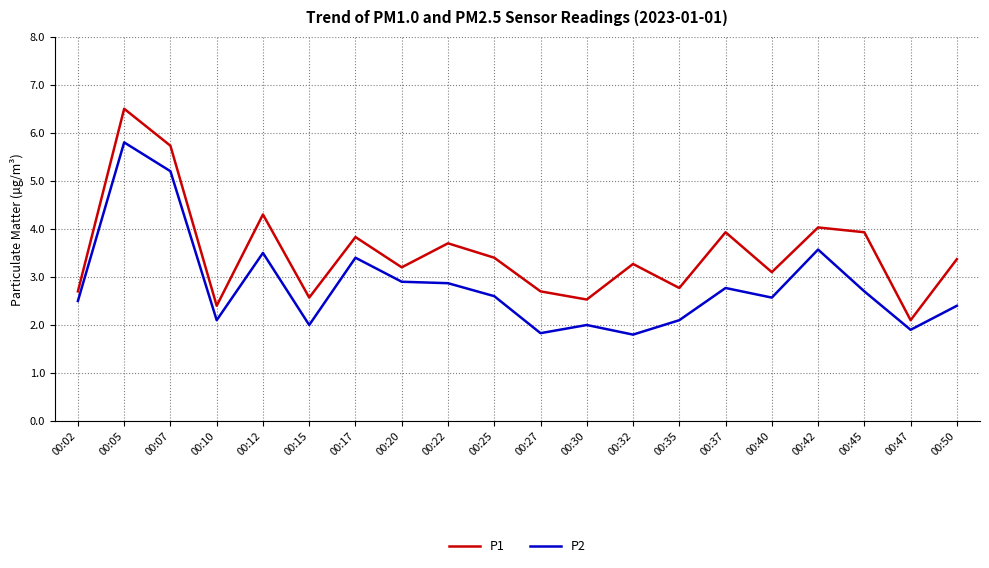

How many series are shown in this chart?

2